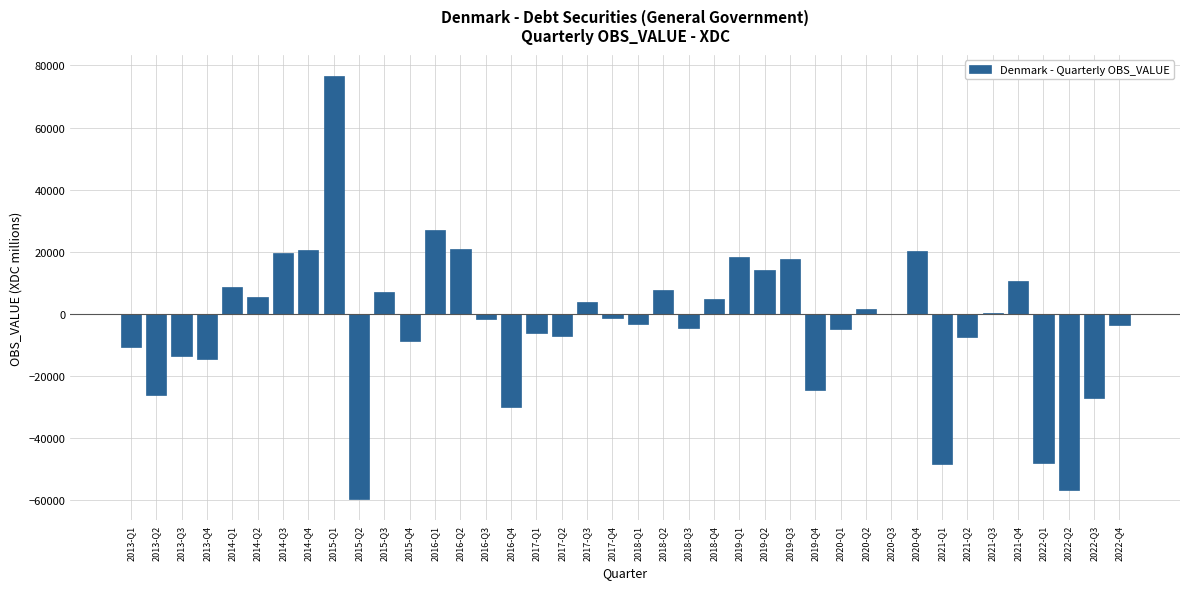

Between 2015-Q1 and 2014-Q1, which is larger?

2015-Q1